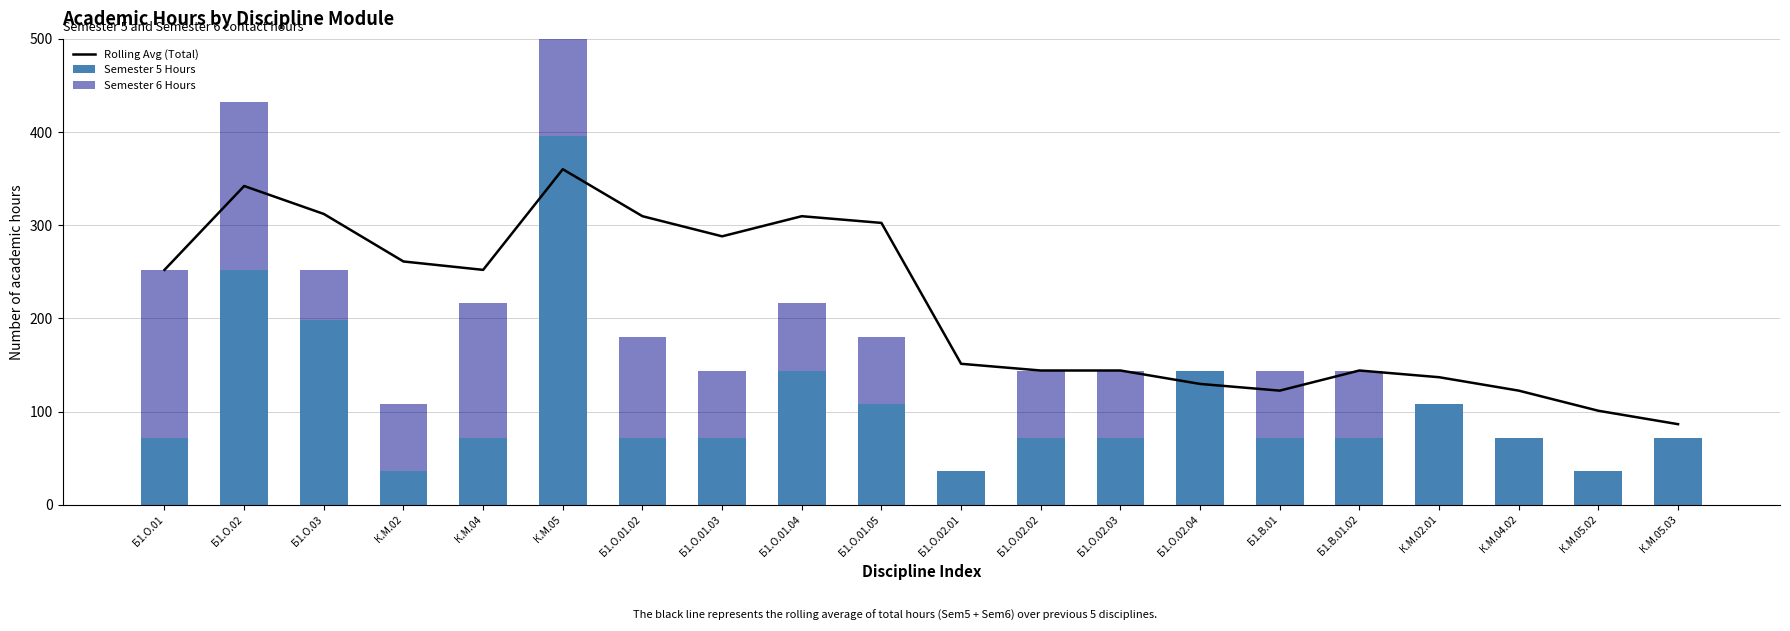

At which category is the sum across all series the highest?

К.М.05